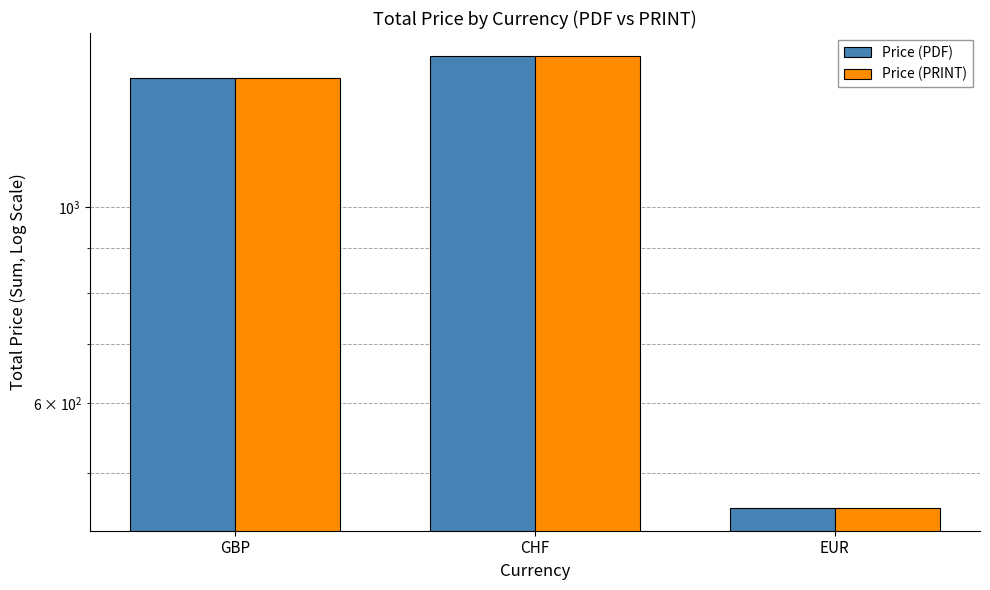

How many bars are there in each group?

2